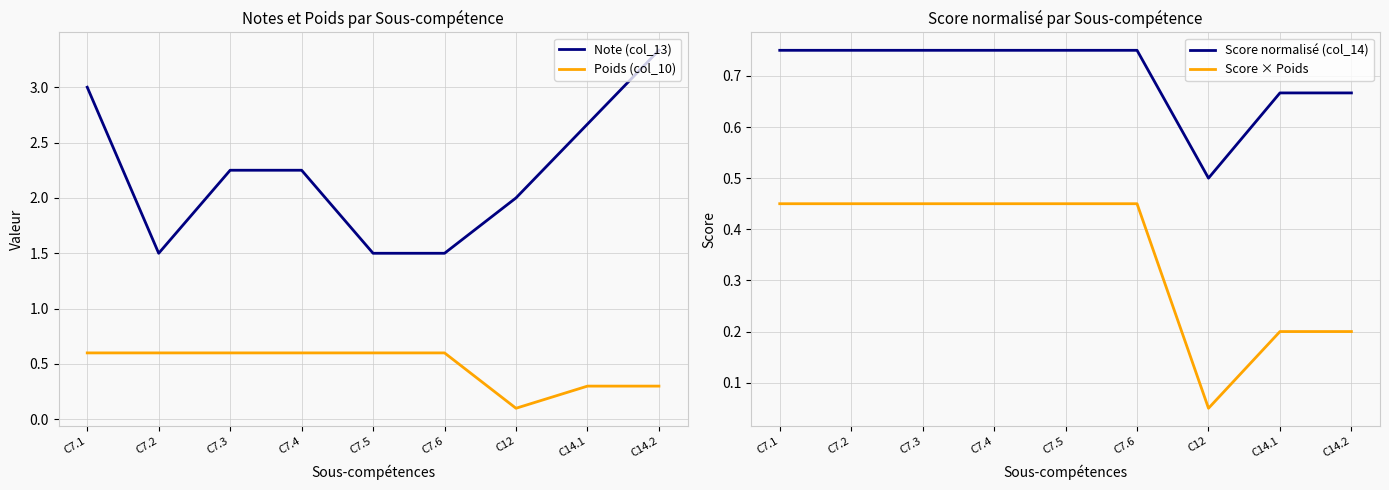

Rank the categories by Score normalisé (col_14) value from highest to lowest.

C7.1, C7.2, C7.3, C7.4, C7.5, C7.6, C14.1, C14.2, C12